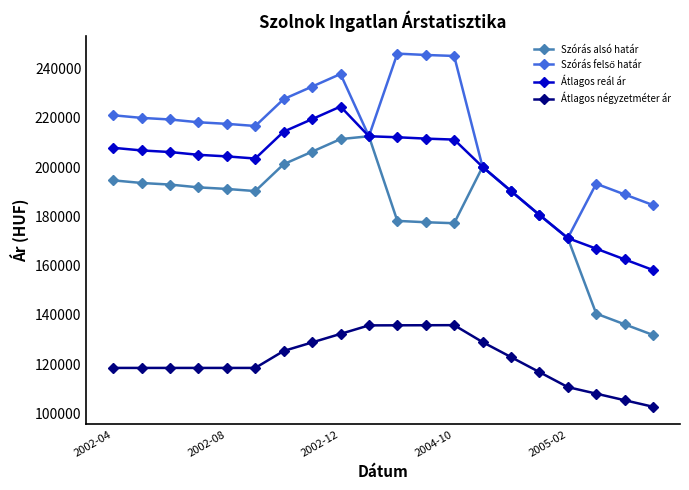

What is the value of the Átlagos reál ár point at the 5th from the left?

204314